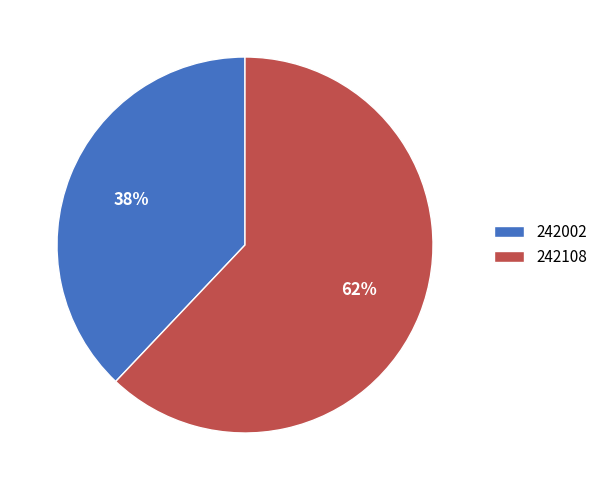

What is the smallest slice in the pie chart?

242002